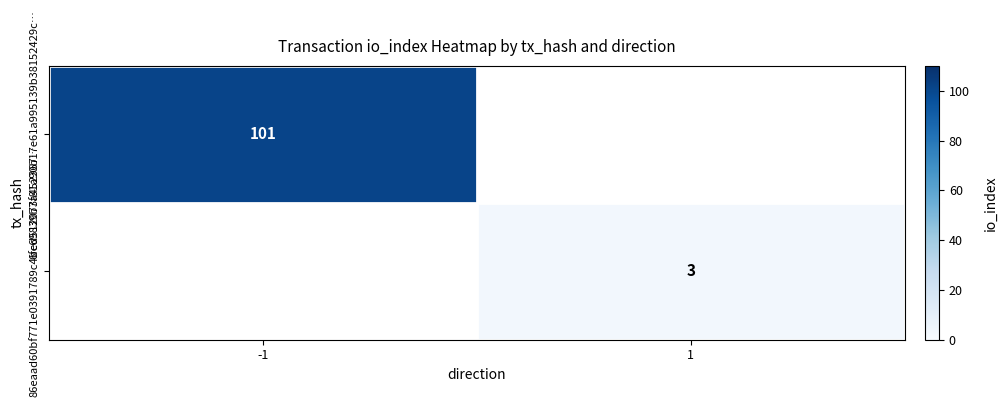

Which category has the highest value across all series?

-1